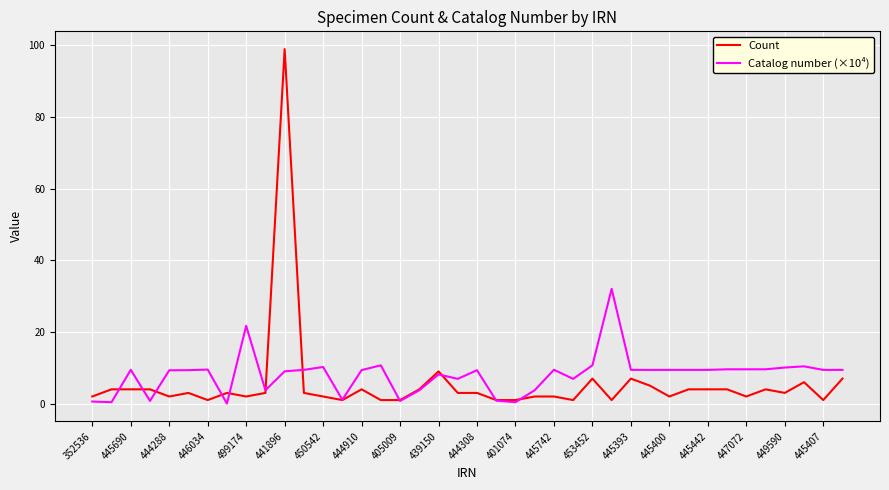

Which series has the largest range (max minus min)?

Count